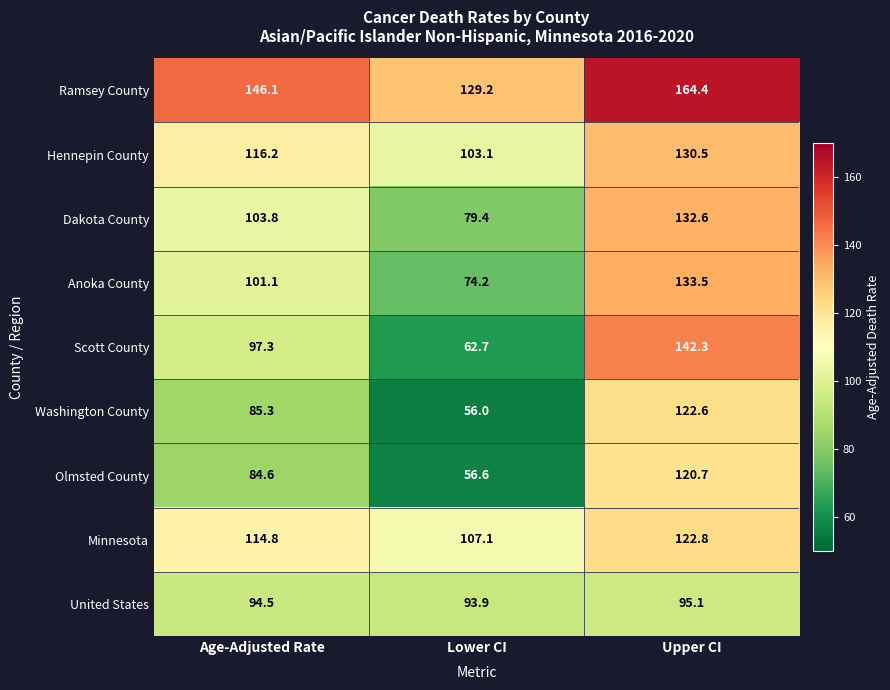

At how many categories does at least one series exceed 136?

2